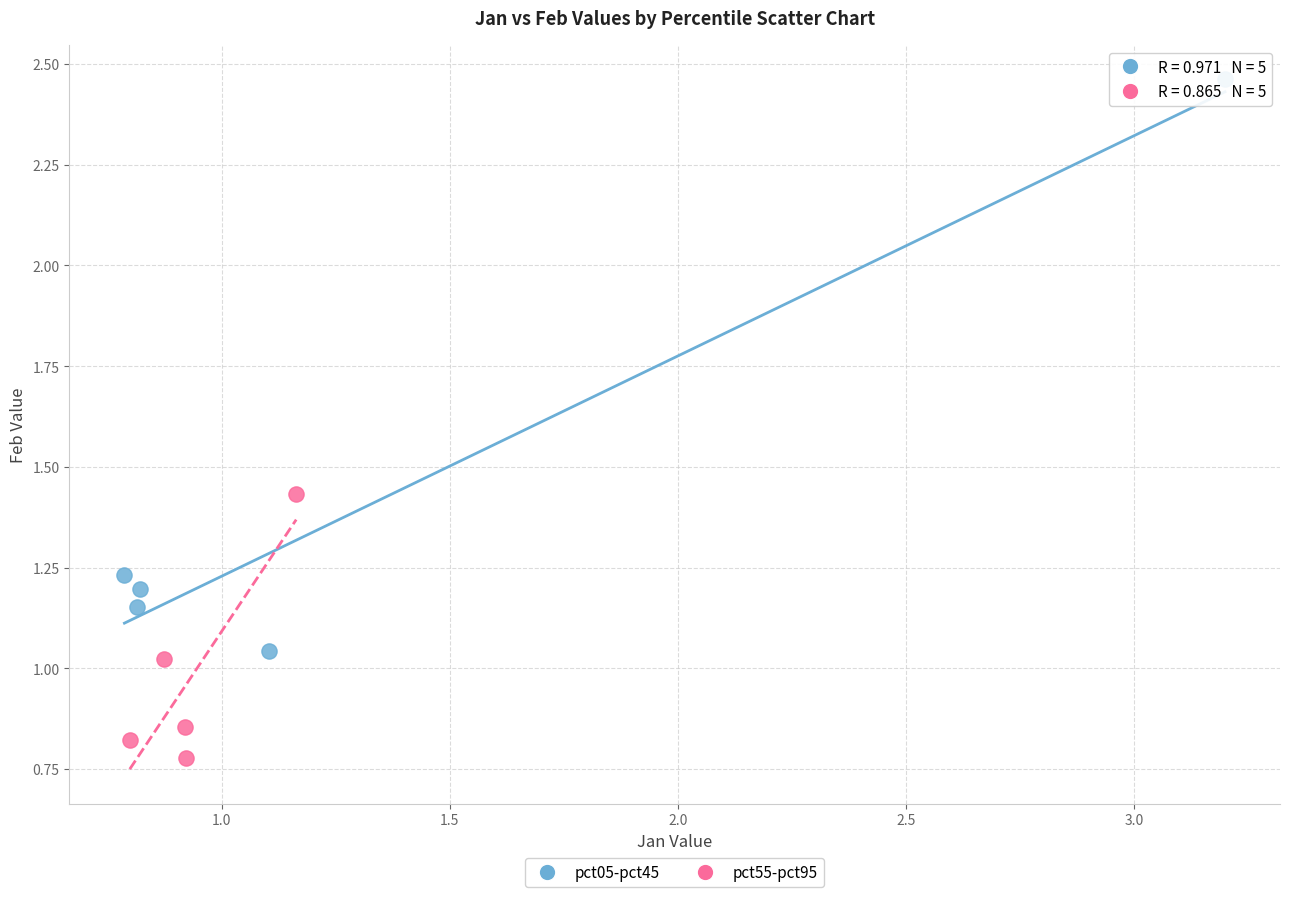

Which series reaches the maximum Y coordinate?

pct05-pct45